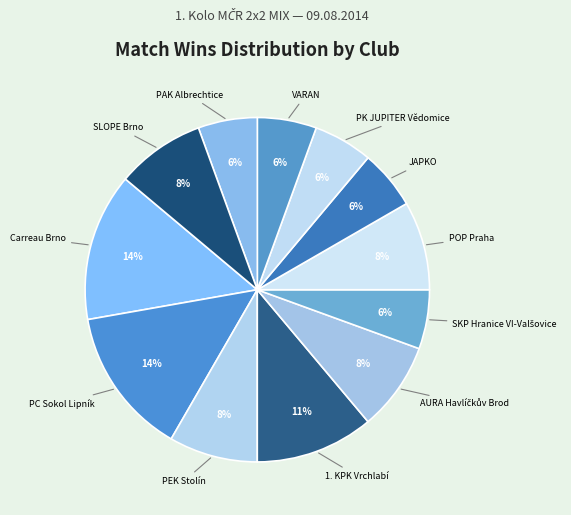

How many segments does this pie chart have?

12